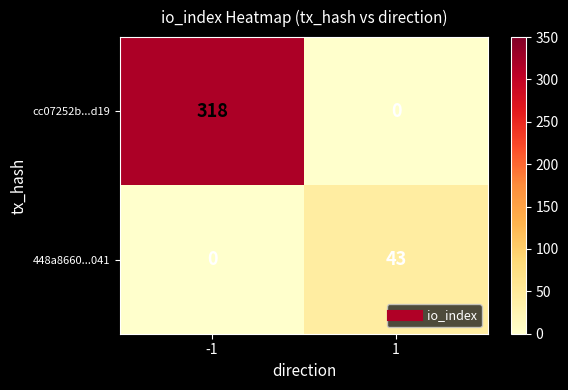

Which series has the largest total across all categories?

cc07252b...d19